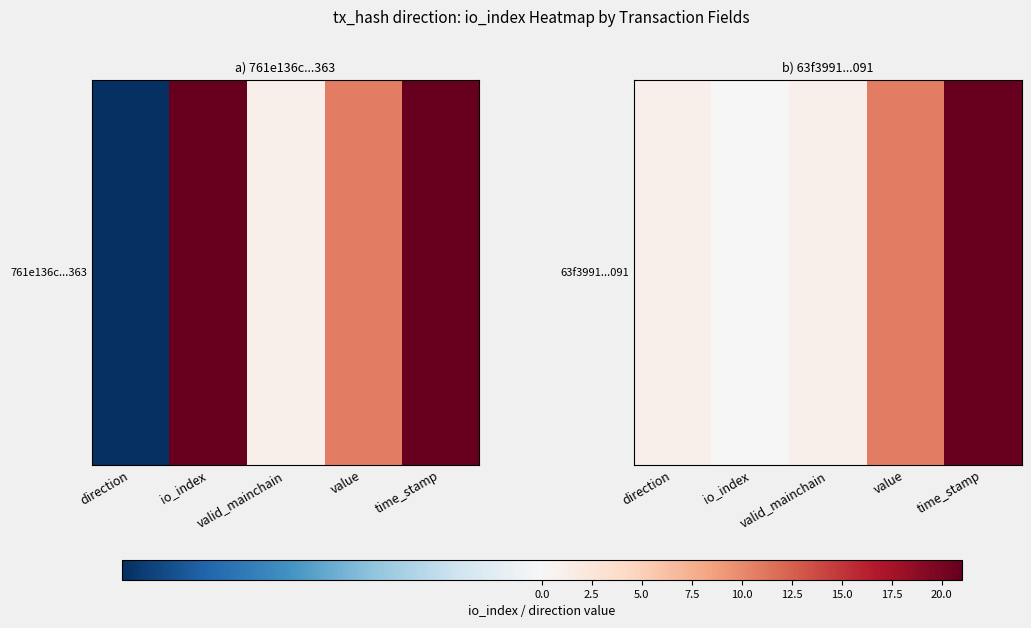

The chart shows a value of 0.4 at direction. True or false?

False